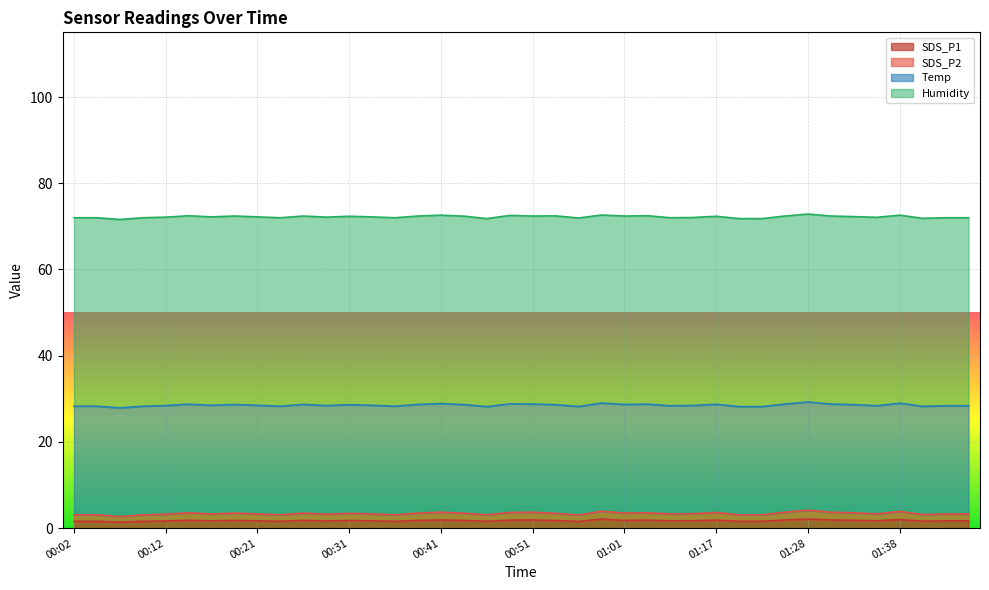

Which category has the highest value in the SDS_P2 series?

01:28